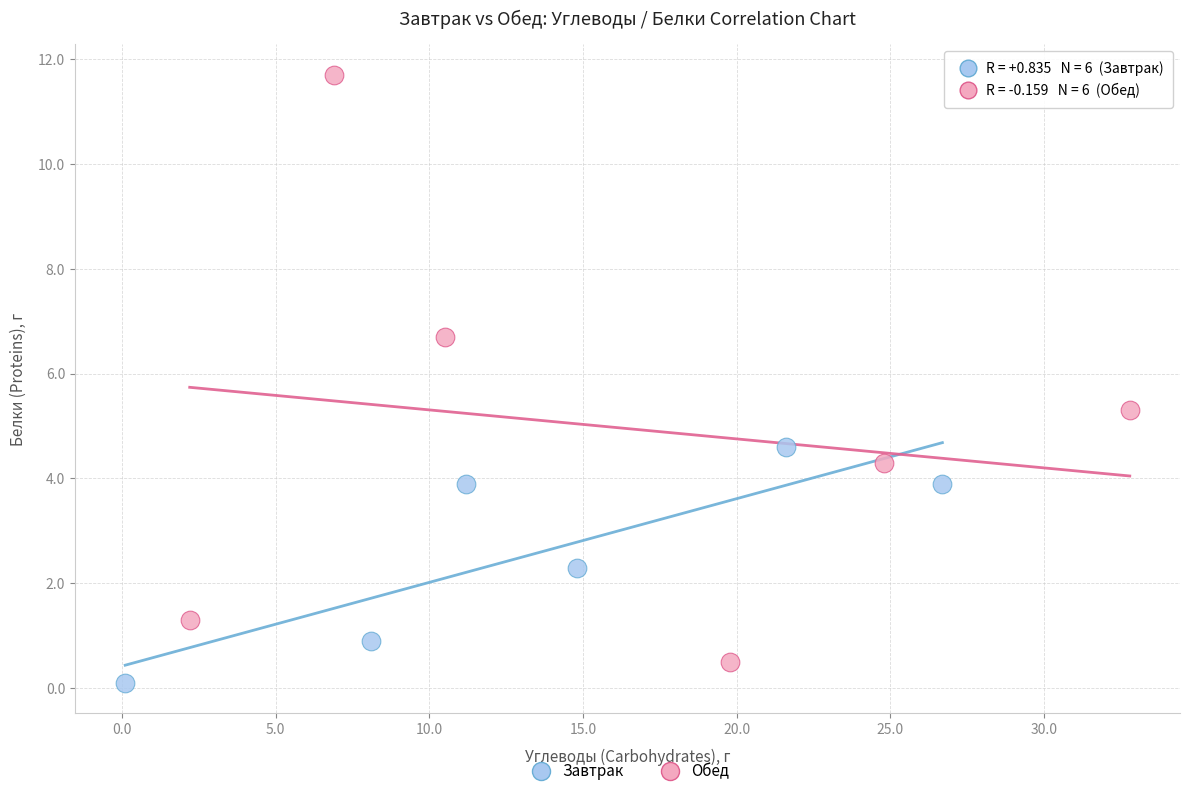

Which series has the largest Y range (max minus min)?

Обед